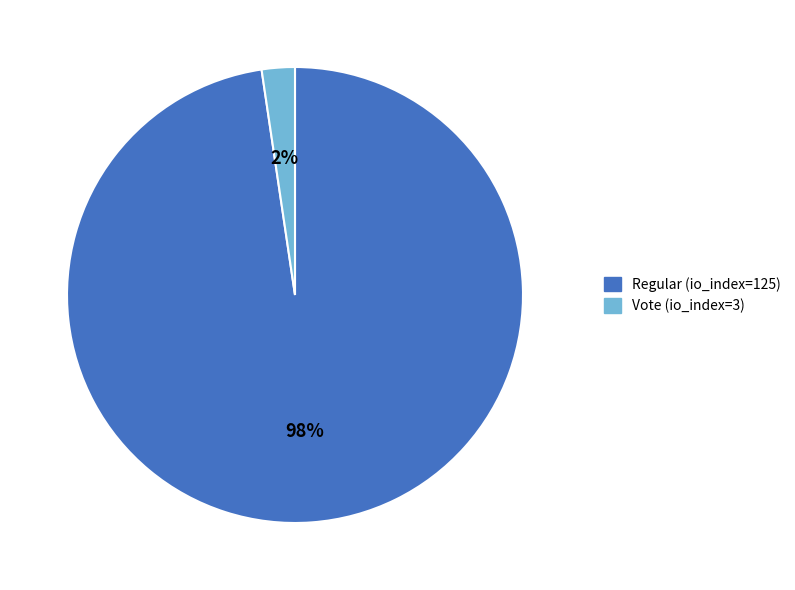

To the nearest percent, what percentage of the pie is Vote (io_index=3)?

2%